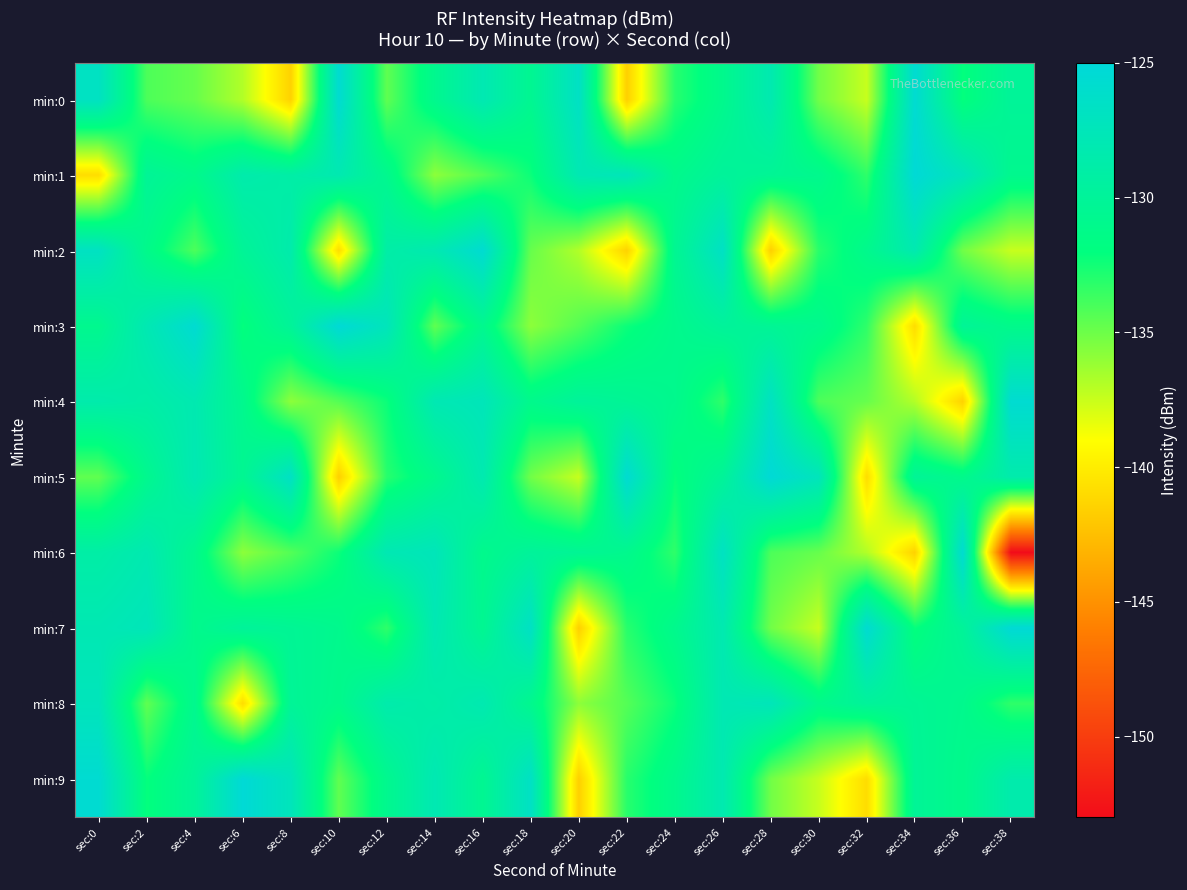

Reading right to left, what are all the values shown in this chart?

min:0: sec:38=-130.0	sec:36=-132.1	sec:34=-125.6	sec:32=-137.5	sec:30=-135.1	sec:28=-128.2	sec:26=-131.0	sec:24=-133.1	sec:22=-141.6	sec:20=-126.6	sec:18=-130.6	sec:16=-128.0	sec:14=-130.8	sec:12=-134.6	sec:10=-125.6	sec:8=-141.4	sec:6=-136.9	sec:4=-134.8	sec:2=-134.1	sec:0=-126.8
min:1: sec:38=-130.8	sec:36=-127.3	sec:34=-125.3	sec:32=-133.3	sec:30=-130.9	sec:28=-130.3	sec:26=-129.9	sec:24=-131.0	sec:22=-127.5	sec:20=-128.0	sec:18=-132.3	sec:16=-134.3	sec:14=-135.9	sec:12=-130.8	sec:10=-128.1	sec:8=-129.0	sec:6=-128.5	sec:4=-131.1	sec:2=-130.2	sec:0=-140.9
min:2: sec:38=-137.5	sec:36=-135.1	sec:34=-128.2	sec:32=-131.0	sec:30=-133.1	sec:28=-141.6	sec:26=-126.6	sec:24=-130.6	sec:22=-141.4	sec:20=-136.9	sec:18=-134.8	sec:16=-125.6	sec:14=-128.1	sec:12=-129.0	sec:10=-140.9	sec:8=-128.5	sec:6=-130.2	sec:4=-134.1	sec:2=-131.1	sec:0=-126.8
min:3: sec:38=-131.1	sec:36=-130.2	sec:34=-140.9	sec:32=-133.3	sec:30=-130.9	sec:28=-130.3	sec:26=-129.9	sec:24=-131.0	sec:22=-132.3	sec:20=-134.3	sec:18=-135.9	sec:16=-130.8	sec:14=-134.6	sec:12=-127.3	sec:10=-125.3	sec:8=-130.0	sec:6=-132.1	sec:4=-125.6	sec:2=-128.0	sec:0=-130.8
min:4: sec:38=-125.6	sec:36=-141.4	sec:34=-136.9	sec:32=-134.8	sec:30=-134.1	sec:28=-126.8	sec:26=-133.3	sec:24=-130.9	sec:22=-130.3	sec:20=-129.9	sec:18=-131.0	sec:16=-127.5	sec:14=-128.0	sec:12=-132.3	sec:10=-134.3	sec:8=-135.9	sec:6=-130.8	sec:4=-128.1	sec:2=-129.0	sec:0=-128.5
min:5: sec:38=-128.5	sec:36=-131.1	sec:34=-130.2	sec:32=-140.9	sec:30=-127.3	sec:28=-125.3	sec:26=-130.0	sec:24=-132.1	sec:22=-125.6	sec:20=-137.5	sec:18=-135.1	sec:16=-128.2	sec:14=-131.0	sec:12=-133.1	sec:10=-141.6	sec:8=-126.6	sec:6=-130.6	sec:4=-128.0	sec:2=-130.8	sec:0=-134.6
min:6: sec:38=-153.1	sec:36=-125.6	sec:34=-141.4	sec:32=-136.9	sec:30=-134.8	sec:28=-134.1	sec:26=-126.8	sec:24=-133.3	sec:22=-130.9	sec:20=-130.3	sec:18=-129.9	sec:16=-131.0	sec:14=-127.5	sec:12=-128.0	sec:10=-132.3	sec:8=-134.3	sec:6=-135.9	sec:4=-130.8	sec:2=-128.1	sec:0=-129.0
min:7: sec:38=-125.3	sec:36=-130.0	sec:34=-132.1	sec:32=-125.6	sec:30=-137.5	sec:28=-135.1	sec:26=-128.2	sec:24=-131.0	sec:22=-133.1	sec:20=-141.6	sec:18=-126.6	sec:16=-130.6	sec:14=-128.0	sec:12=-133.3	sec:10=-130.9	sec:8=-130.3	sec:6=-129.9	sec:4=-131.0	sec:2=-127.5	sec:0=-128.0
min:8: sec:38=-133.3	sec:36=-130.9	sec:34=-130.3	sec:32=-129.9	sec:30=-131.0	sec:28=-127.5	sec:26=-128.0	sec:24=-132.3	sec:22=-134.3	sec:20=-135.9	sec:18=-130.8	sec:16=-128.1	sec:14=-129.0	sec:12=-128.5	sec:10=-131.1	sec:8=-130.2	sec:6=-140.9	sec:4=-130.8	sec:2=-134.6	sec:0=-127.3
min:9: sec:38=-128.5	sec:36=-131.1	sec:34=-130.2	sec:32=-140.9	sec:30=-137.5	sec:28=-135.1	sec:26=-128.2	sec:24=-131.0	sec:22=-133.1	sec:20=-141.6	sec:18=-126.6	sec:16=-130.6	sec:14=-128.0	sec:12=-130.8	sec:10=-134.6	sec:8=-127.3	sec:6=-125.3	sec:4=-130.0	sec:2=-132.1	sec:0=-125.6